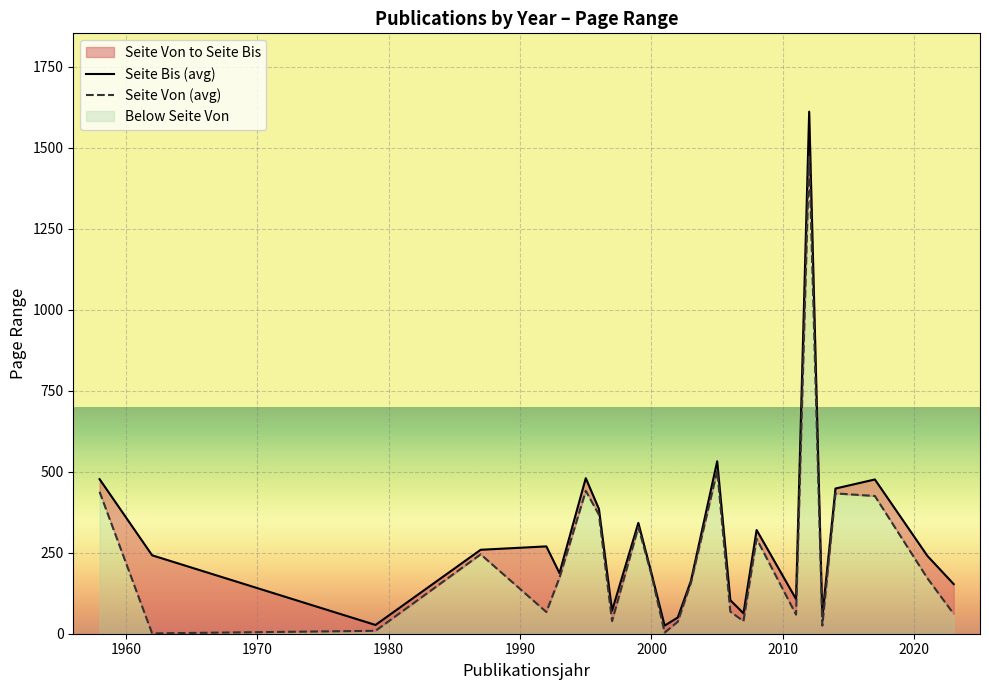

True or false: Publikationsjahr and Seite Von cross at least once.

False